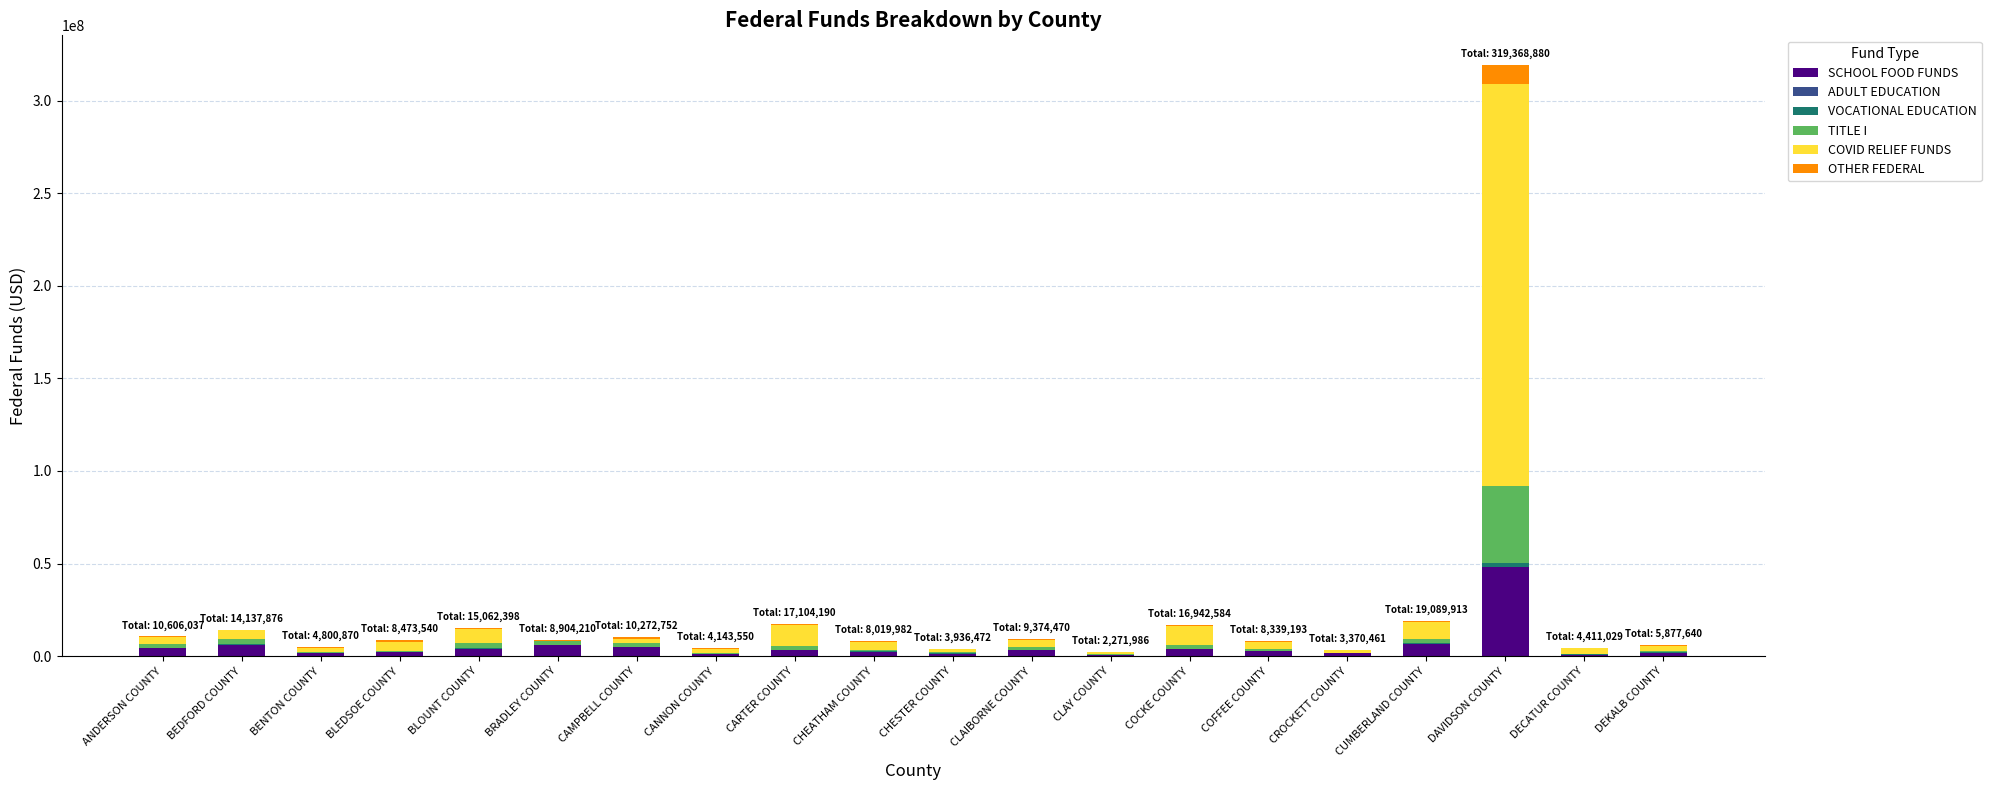

What is the total value across all series at CROCKETT COUNTY?

3370461.0